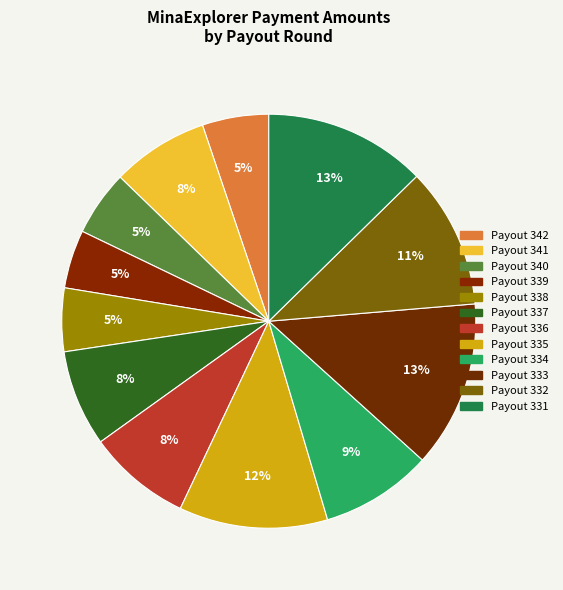

What is the smallest slice in the pie chart?

Payout 339